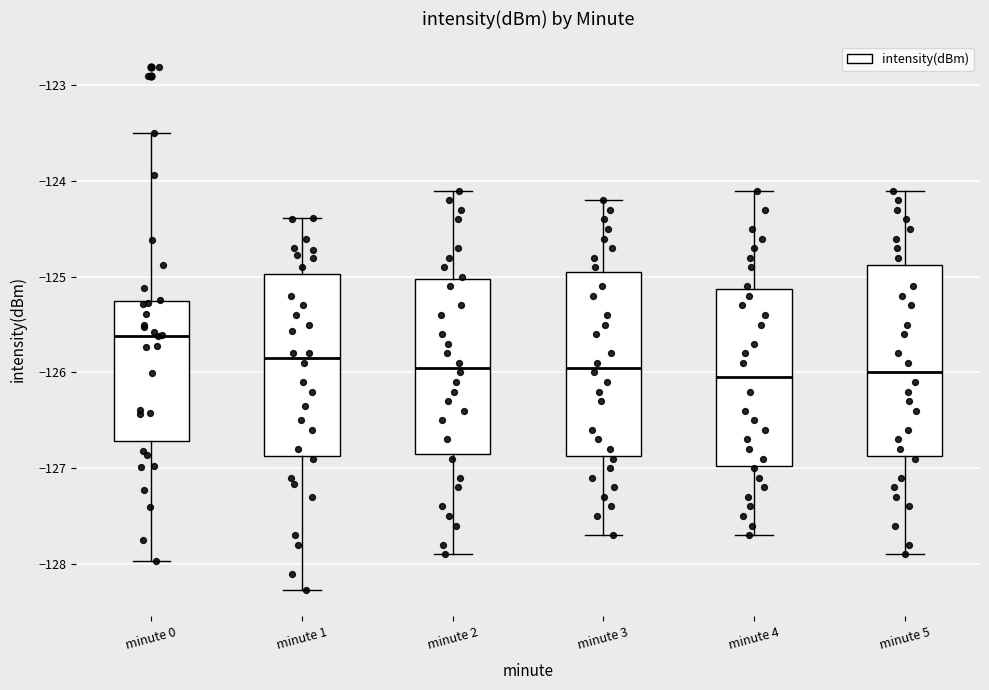

Where does the median line of the box for minute 4 sit on the y-axis? The values are not printed on the chart, so give them approximately, as read against the axis.

-126.0